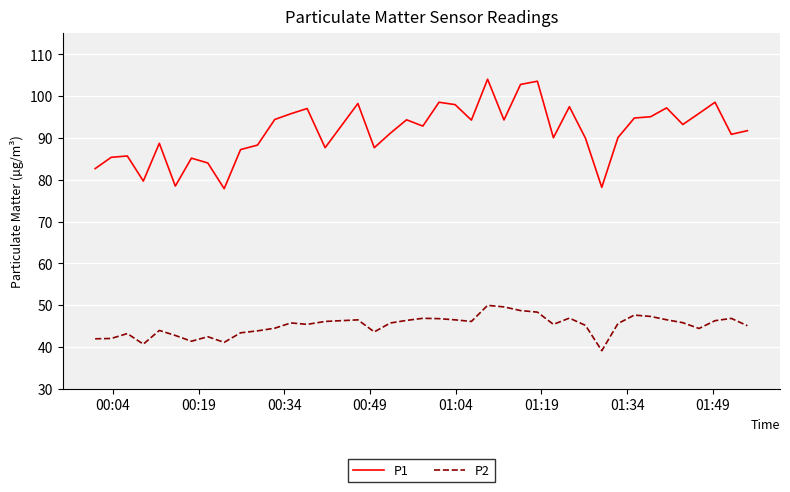

What are all the series names shown in the legend?

P1, P2